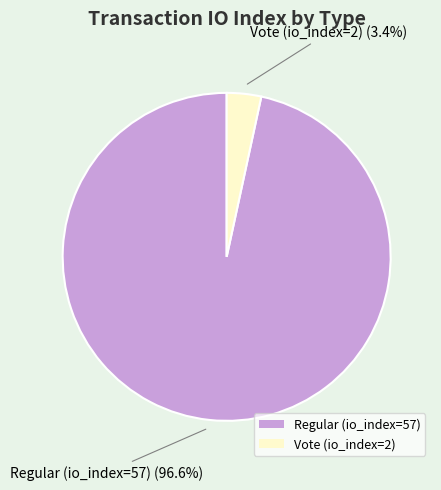

Is Vote (io_index=2) the majority of the pie?

No